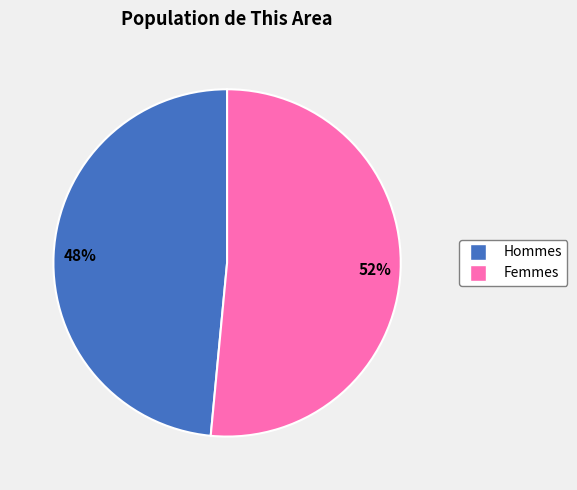

To the nearest percent, what is the average slice percentage?

50%